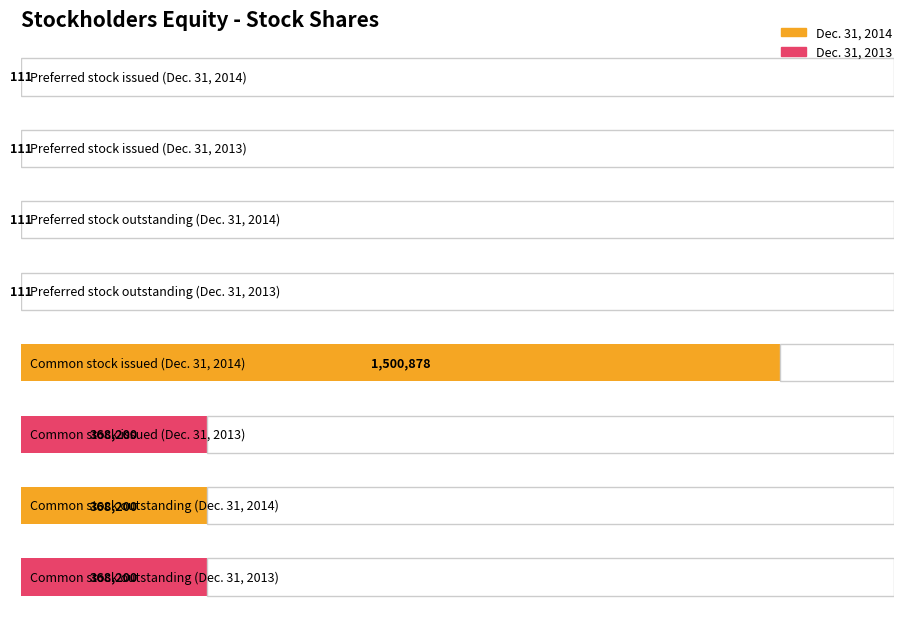

Which has a higher value, Preferred stock outstanding or Common stock outstanding?

Common stock outstanding